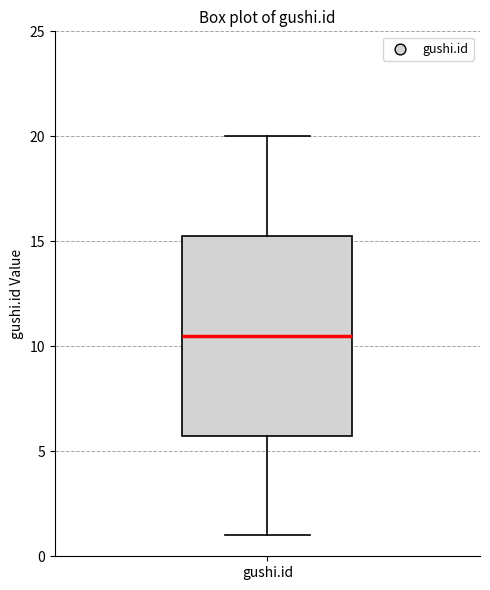

Read this box plot against the y-axis: the position of the median line, the range covered by the box, and the ends of both whiskers. The values are not printed on the chart, so give them approximately, as read against the axis.

median 10.5, box 6.0 to 15.5, whiskers 1.0 to 20.0